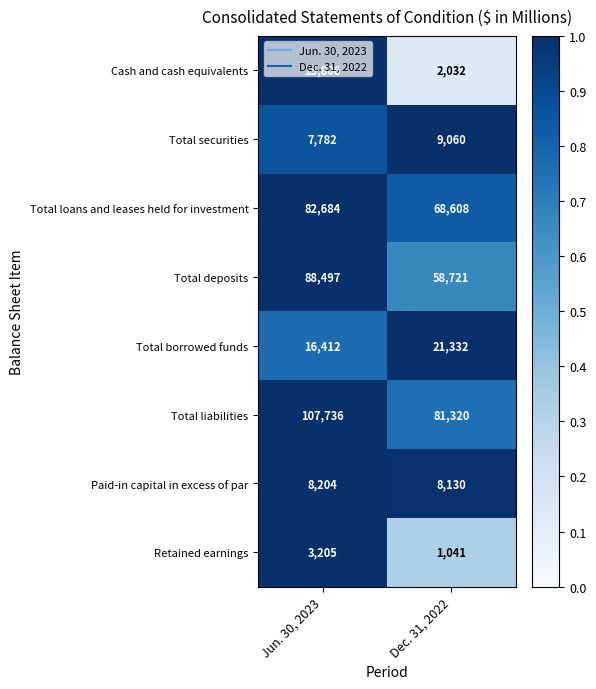

List the series in order of their peak value, highest first.

Total liabilities, Total deposits, Total loans and leases held for investment, Total borrowed funds, Cash and cash equivalents, Total securities, Paid-in capital in excess of par, Retained earnings